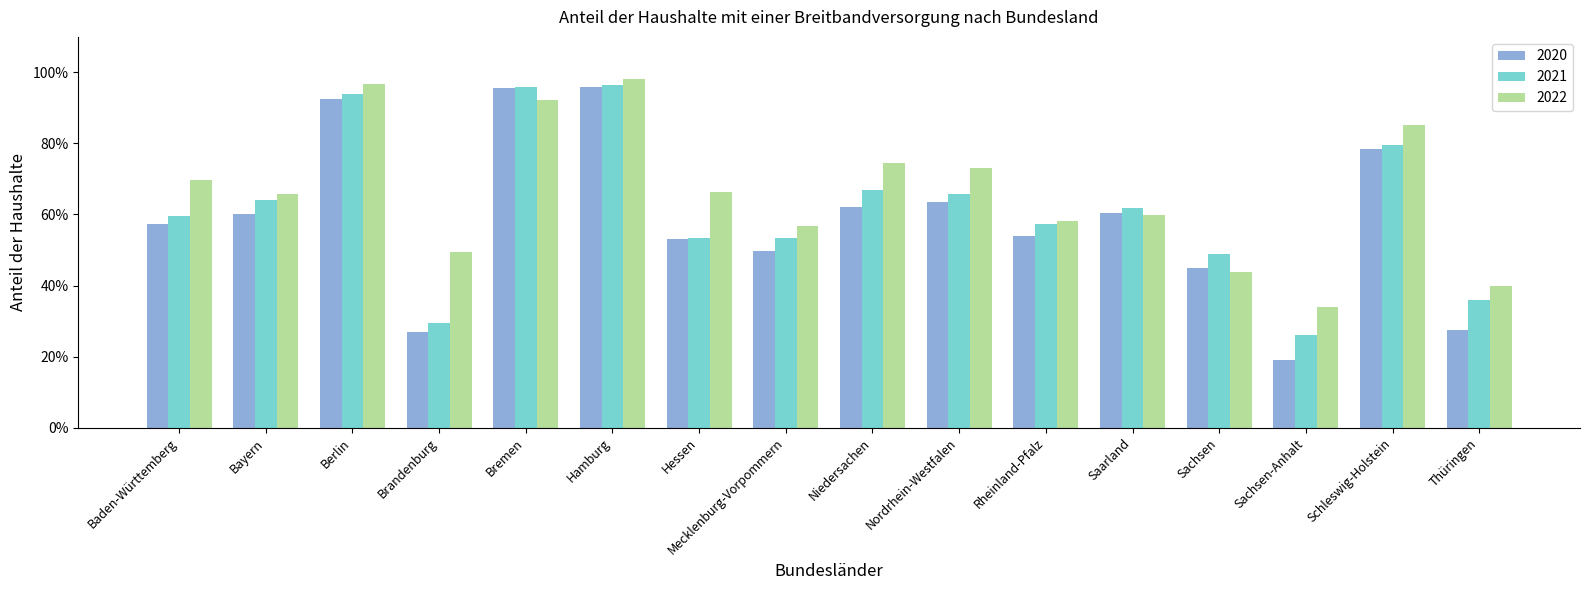

What is the label of the 3rd bar from the right?

Sachsen-Anhalt